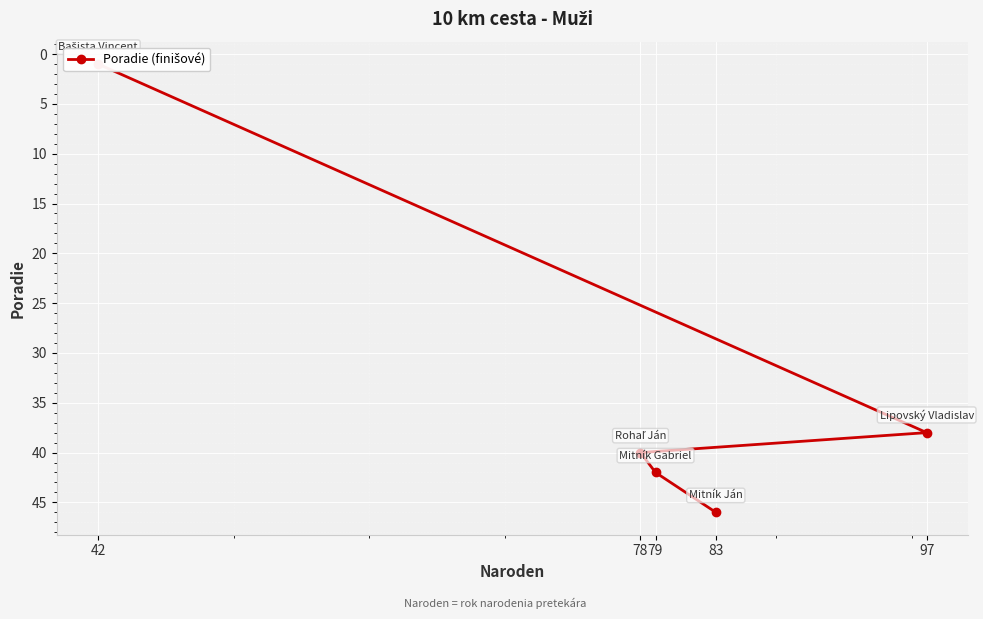

How many values are below 40?

2